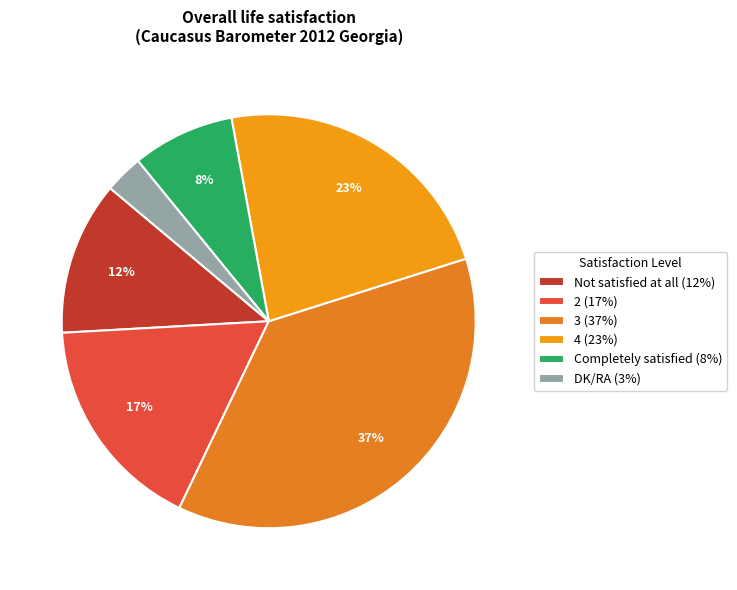

How many segments does this pie chart have?

6